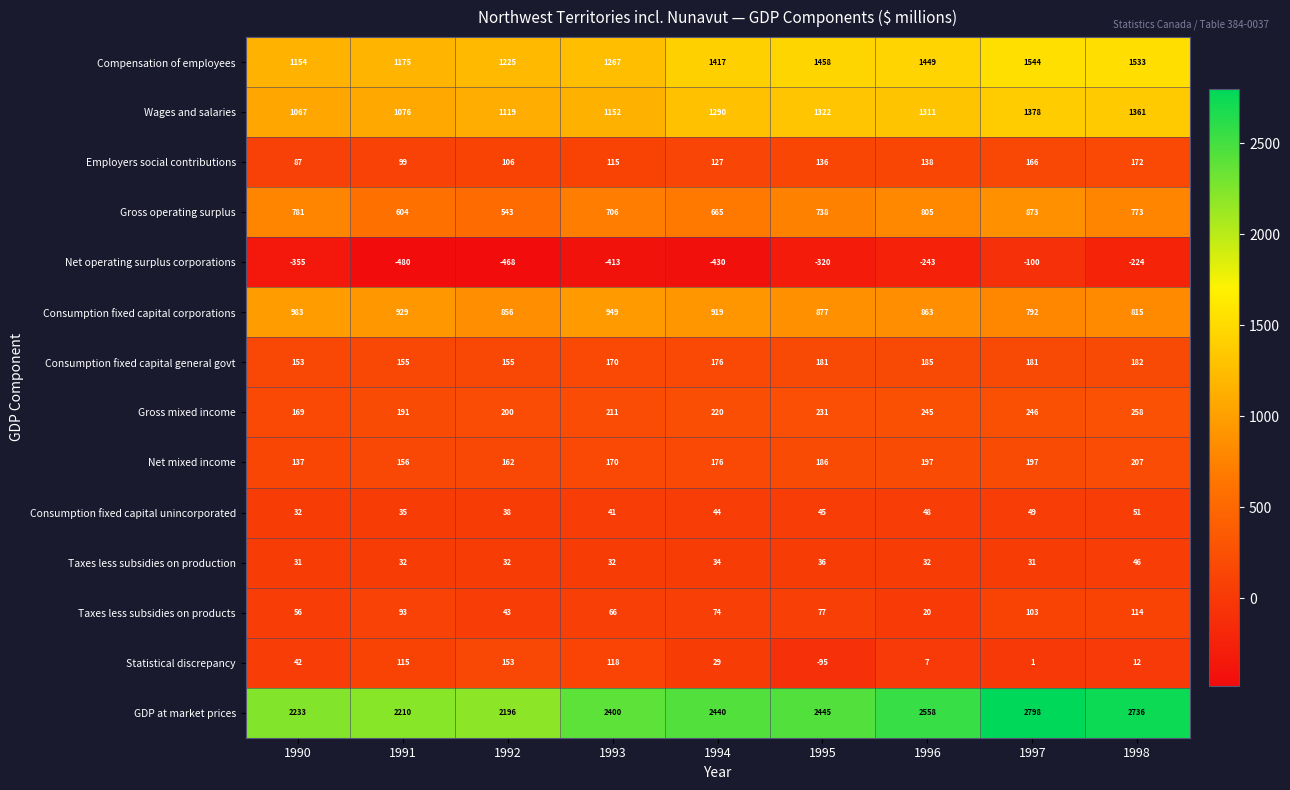

How many data points does each series have?

9